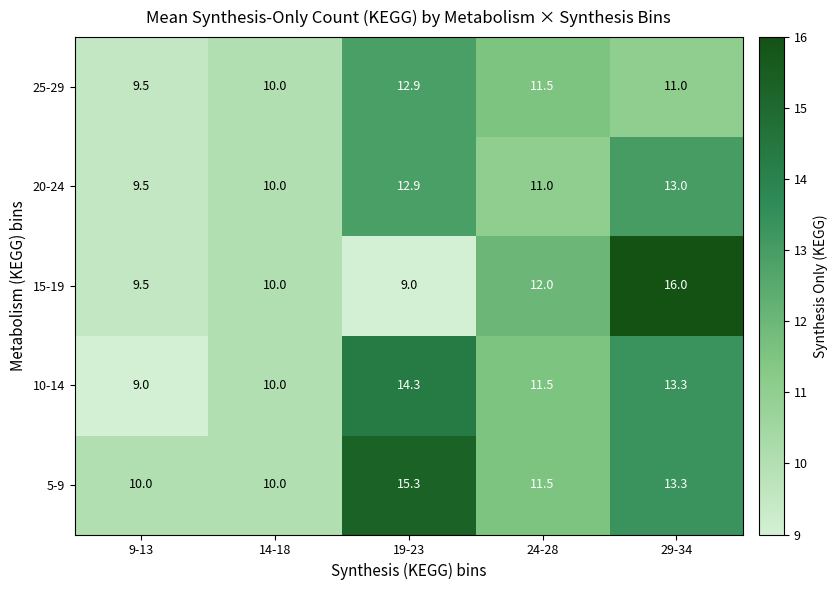

What is the difference between the maximum and minimum values in the 10-14 series?

5.3